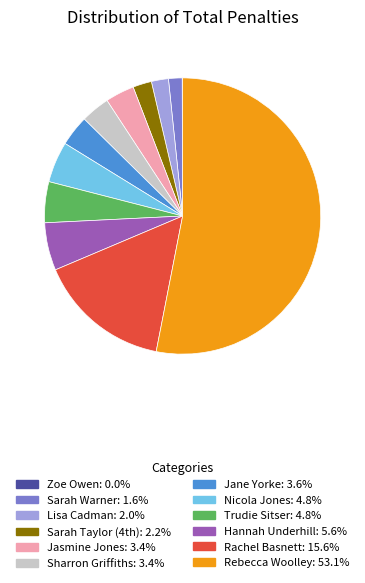

Combined, do Sharron Griffiths and Rachel Basnett account for over 50%?

No